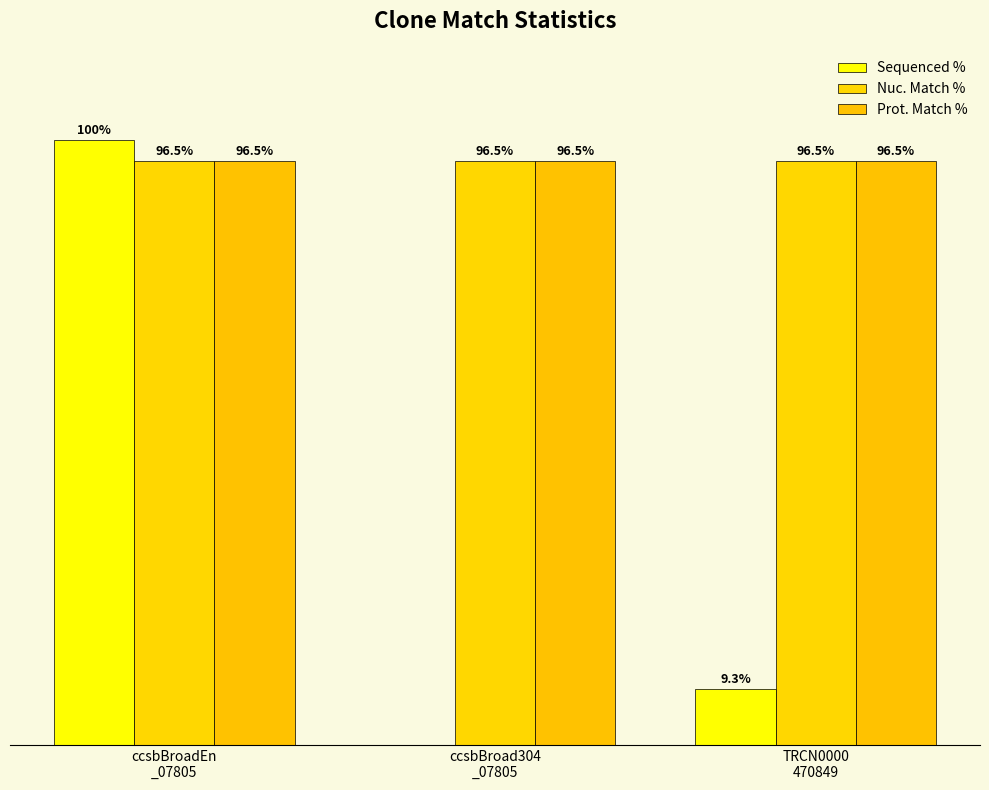

Does the chart contain stacked bars?

No